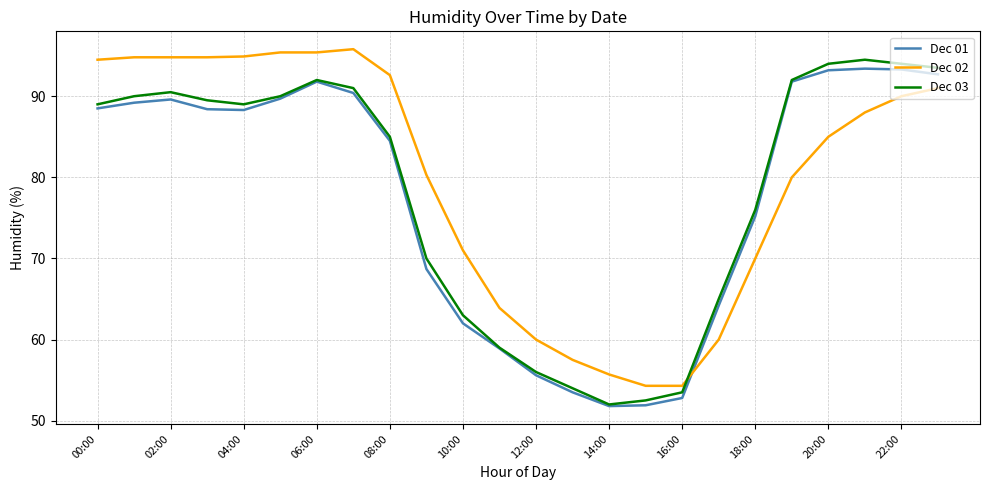

Which series ends up on top after the final intersection of Dec 02 and Dec 03?

Dec 03